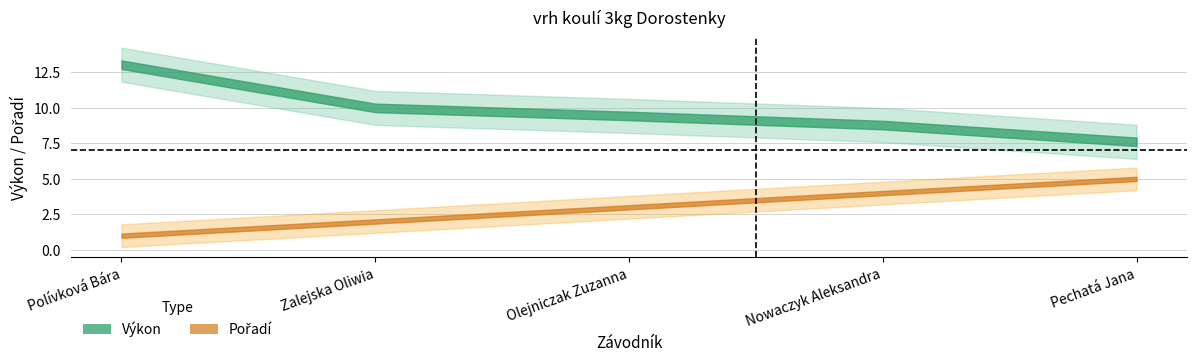

Is this an area chart (filled region under the line)?

No